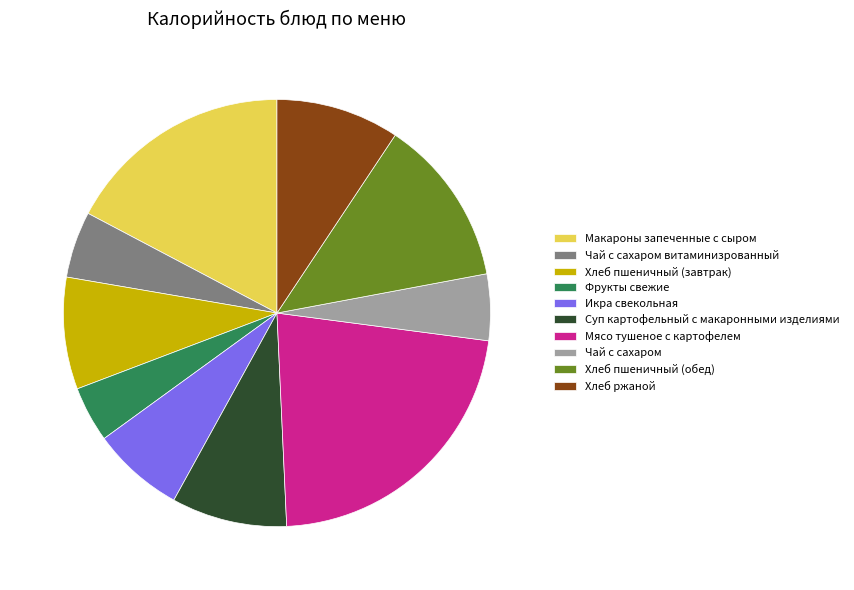

Which slice is the largest?

Мясо тушеное с картофелем